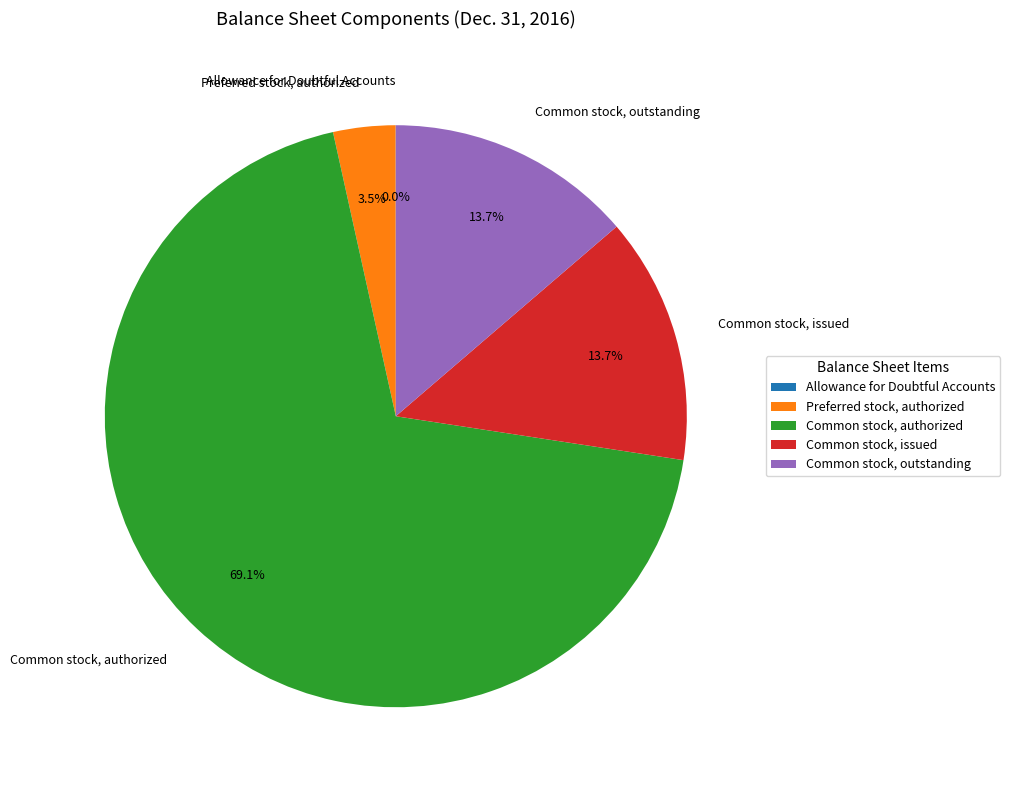

Is the sum of Common stock, outstanding and Common stock, authorized greater than half?

Yes